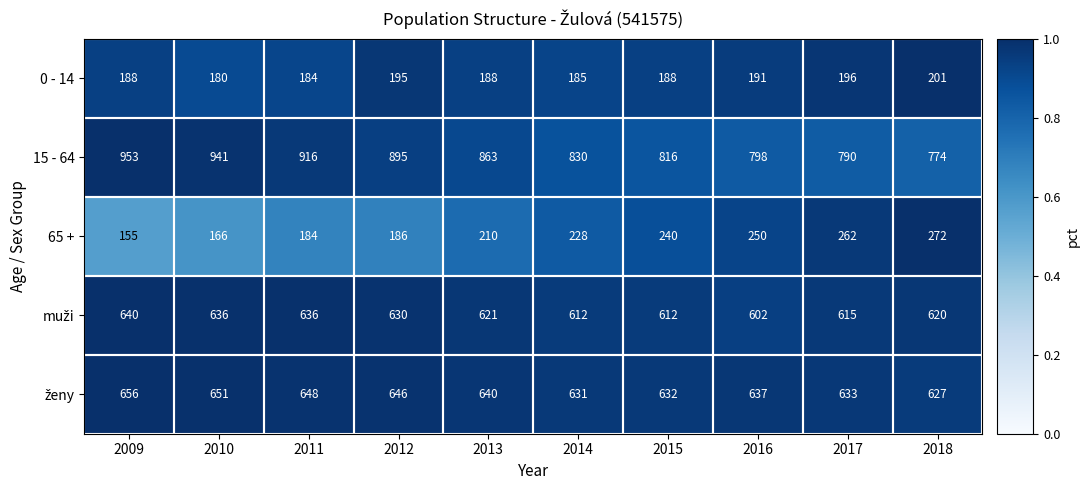

Rank the categories by 15 - 64 value from highest to lowest.

2009, 2010, 2011, 2012, 2013, 2014, 2015, 2016, 2017, 2018